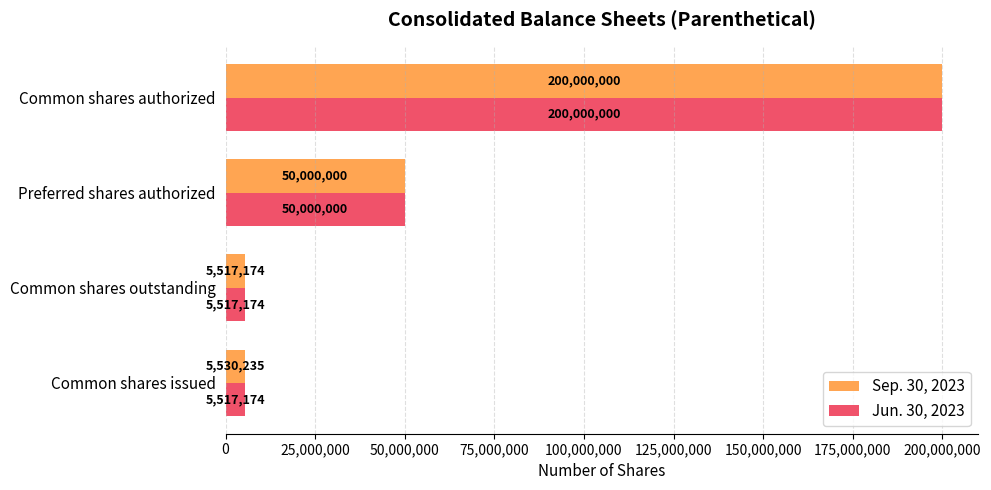

List the series in order of their overall mean, highest first.

Sep. 30, 2023, Jun. 30, 2023